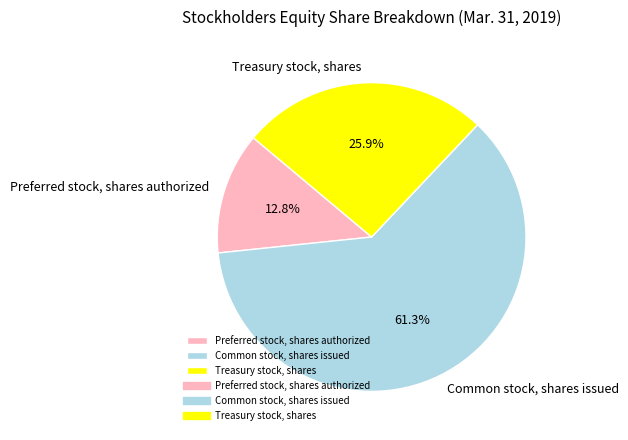

True or false: Common stock, shares issued accounts for 50% of the total.

False